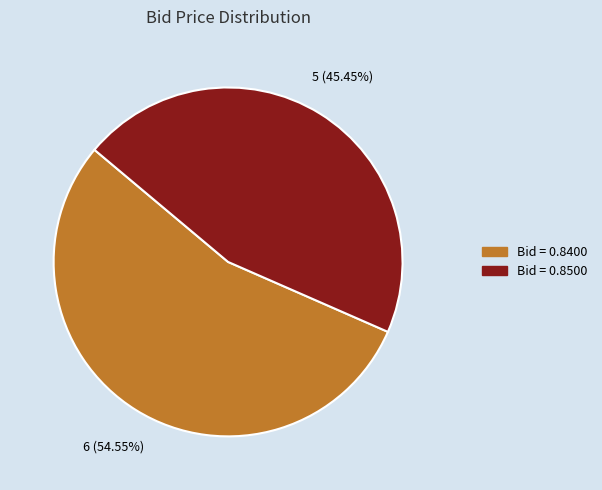

Does any single category account for the majority?

Yes